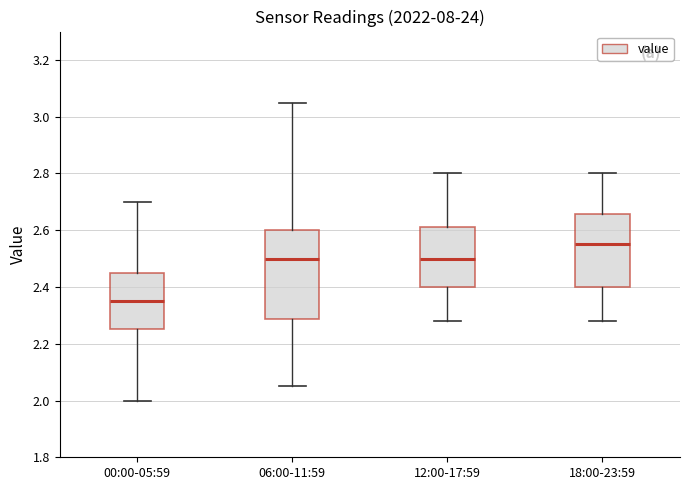

Where does the lower whisker of the box for 06:00-11:59 end on the y-axis? The values are not printed on the chart, so give them approximately, as read against the axis.

2.06